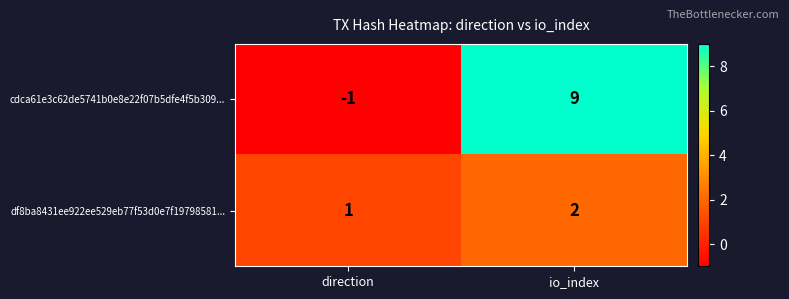

What is the difference between the highest and lowest values at io_index?

7